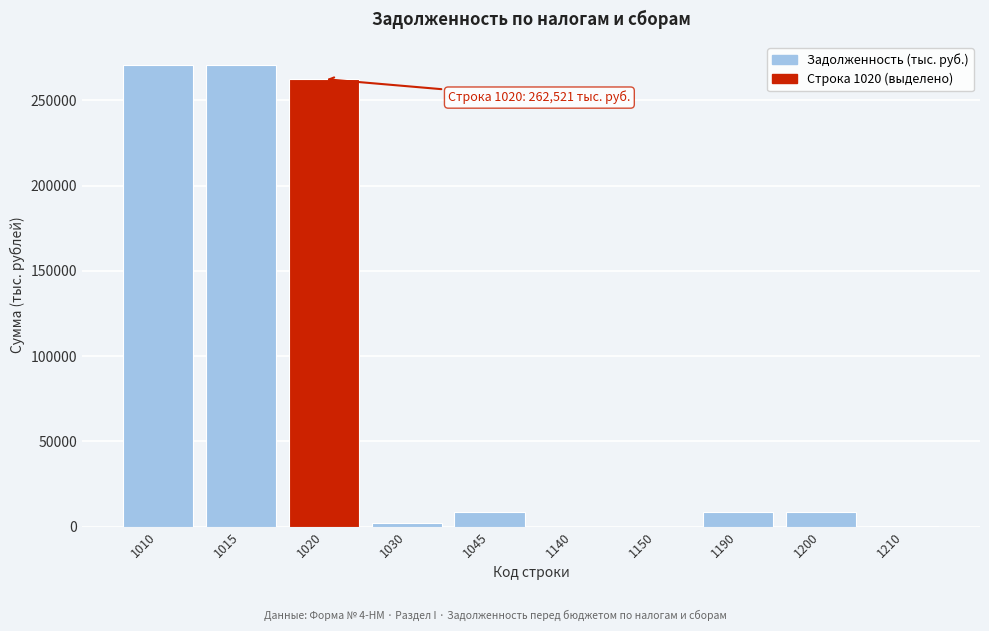

The value at 1190 is 8319. True or false?

True